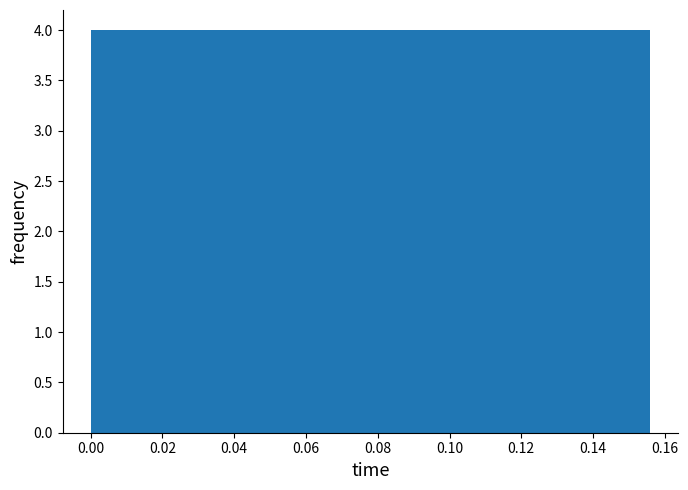

Reading left to right, transcribe this chart: for each bar, give the range it covers on the x-axis and its height. Neither the bar edges nor the heights are printed on the chart, so give them approximately, as read against the axes.

0.000 to 0.016: 4
0.016 to 0.032: 4
0.032 to 0.046: 4
0.046 to 0.062: 4
0.062 to 0.078: 4
0.078 to 0.094: 4
0.094 to 0.110: 4
0.110 to 0.124: 4
0.124 to 0.140: 4
0.140 to 0.156: 4